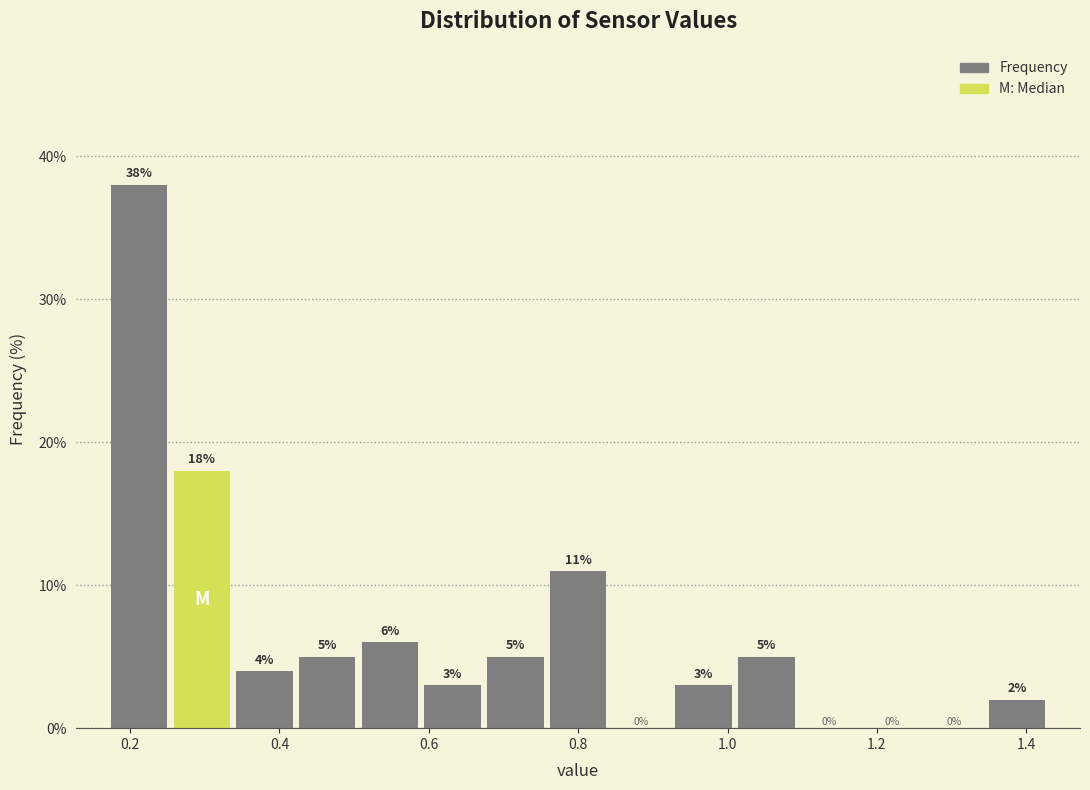

Reading left to right, transcribe this chart: for each bar, give the range it covers on the x-axis and its height. The bar edges are not printed on the chart, so give them approximately, as read against the axis.

0.170 to 0.254: 38
0.254 to 0.338: 18
0.338 to 0.422: 4
0.422 to 0.506: 5
0.506 to 0.590: 6
0.590 to 0.674: 3
0.674 to 0.758: 5
0.758 to 0.842: 11
0.842 to 0.926: 0
0.926 to 1.010: 3
1.010 to 1.094: 5
1.094 to 1.178: 0
1.178 to 1.262: 0
1.262 to 1.346: 0
1.346 to 1.430: 2